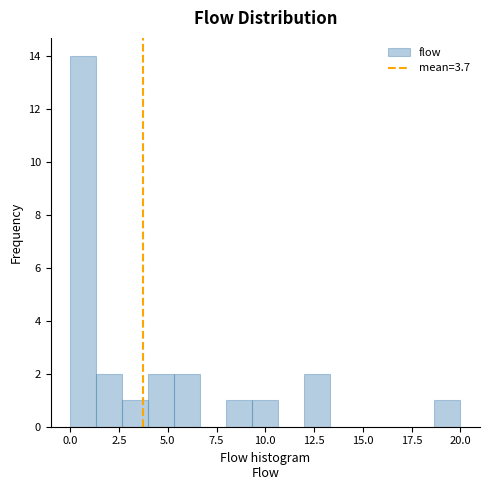

Read against the x-axis, roughly where is the centre of the tallest bar?

0.5